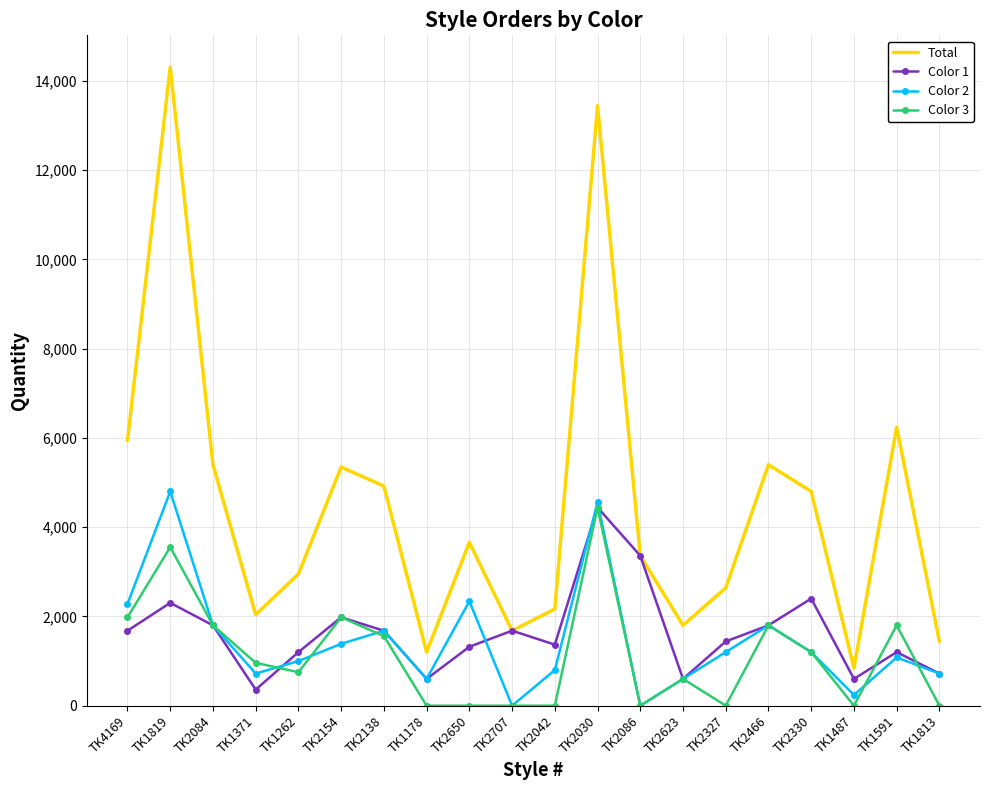

At which category does Color 1 reach its first local valley?

TK1371